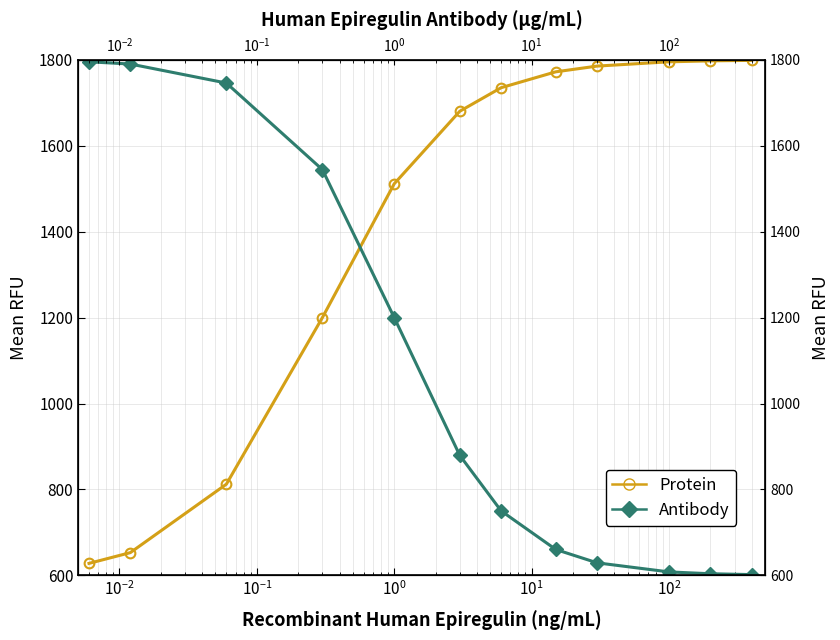

What is the minimum value for Protein?

627.9